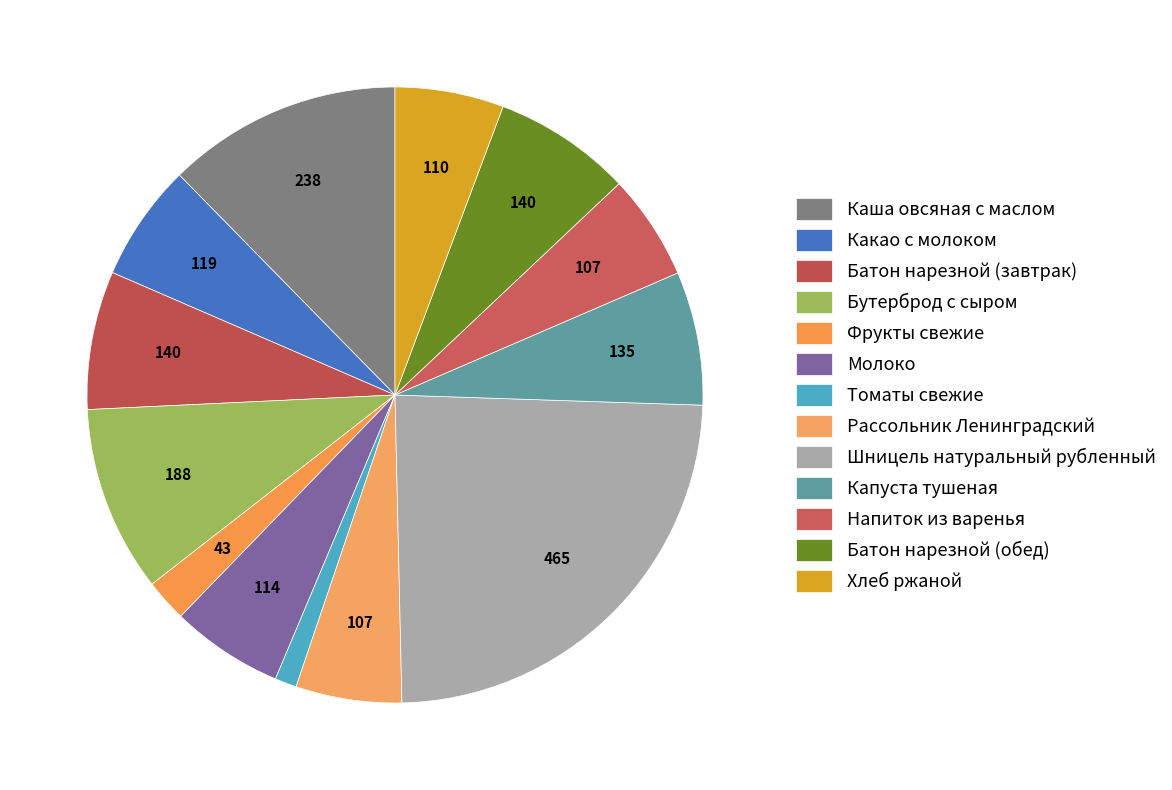

Is the sum of Напиток из варенья and Фрукты свежие greater than half?

No